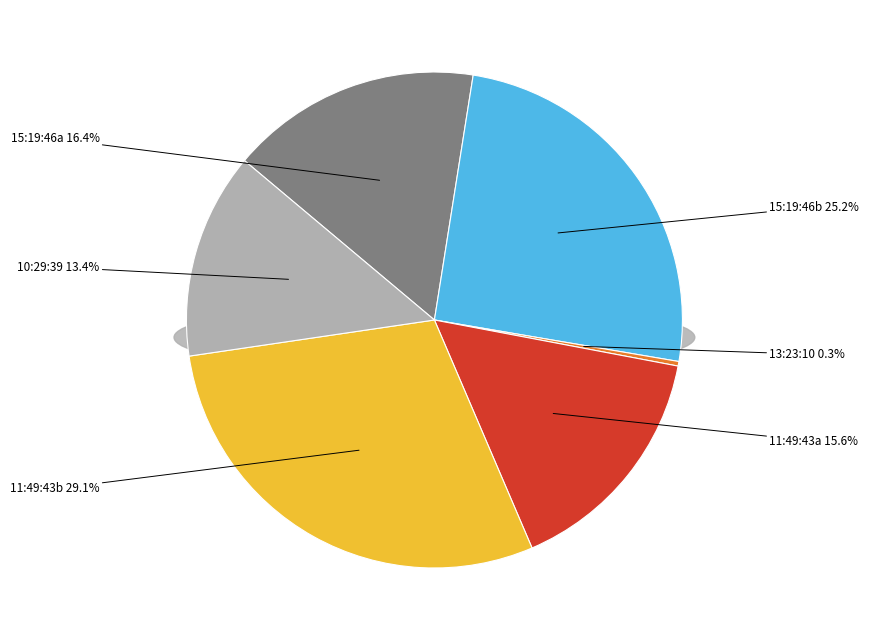

To the nearest percent, what is the average slice percentage?

17%